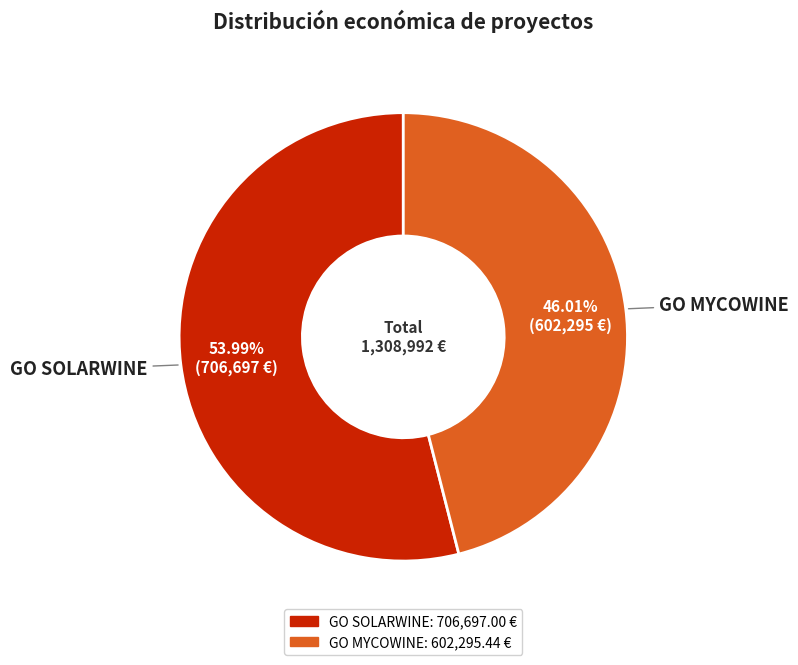

True or false: GO SOLARWINE accounts for 54% of the total.

True